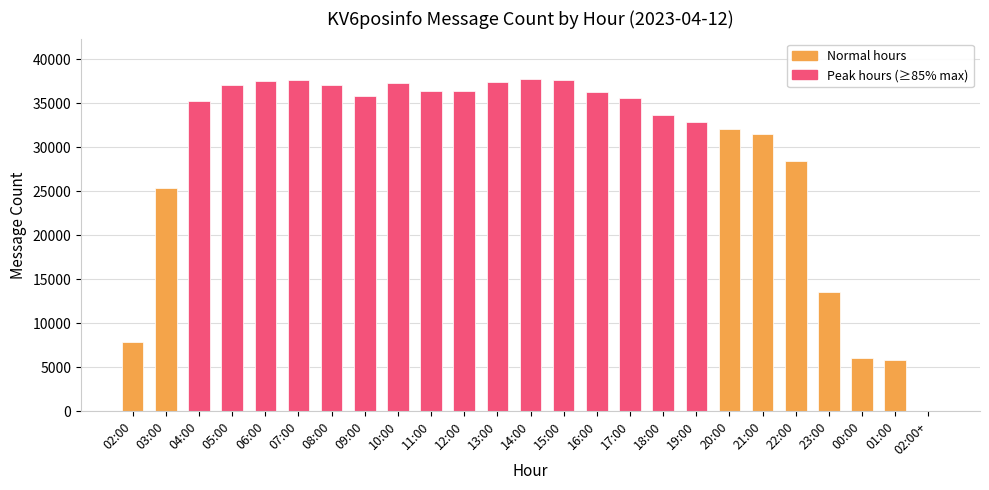

What is the greatest value displayed?

37804